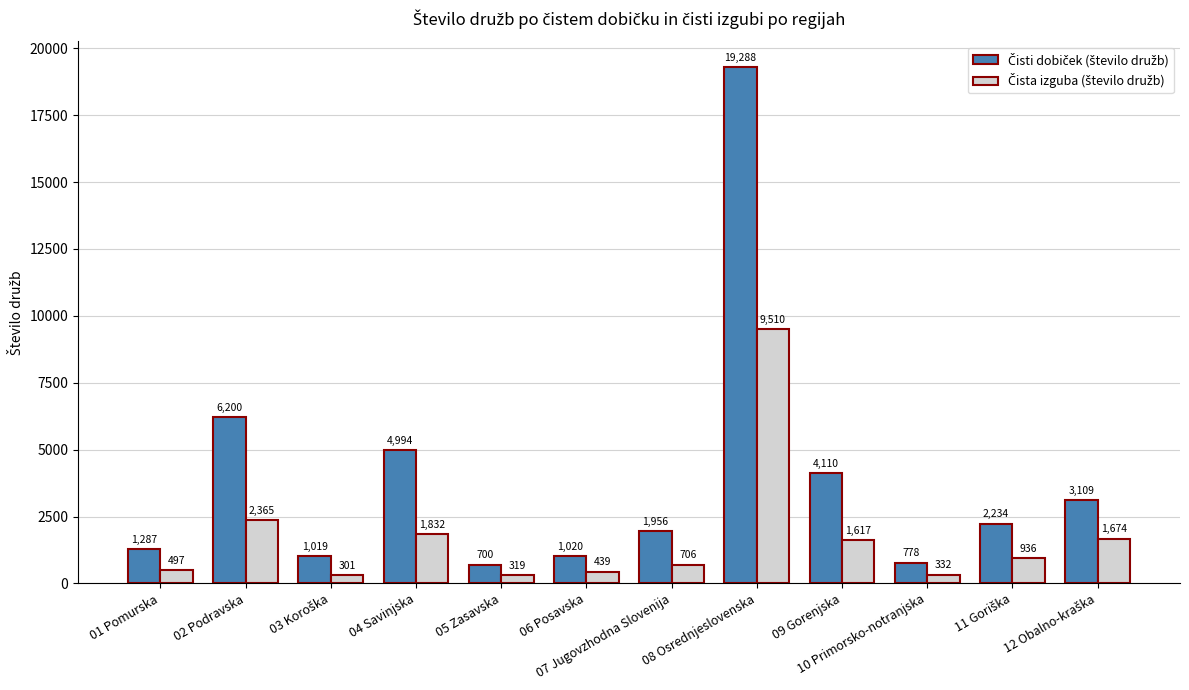

Which label corresponds to the largest value in the chart?

08 Osrednjeslovenska